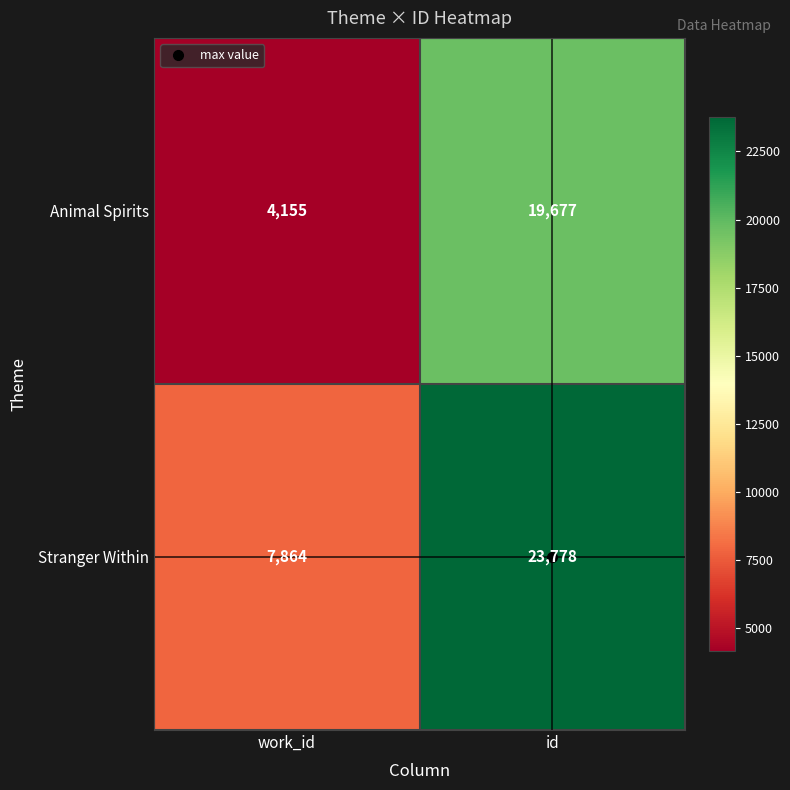

At which label is Stranger Within closest to 15821?

work_id